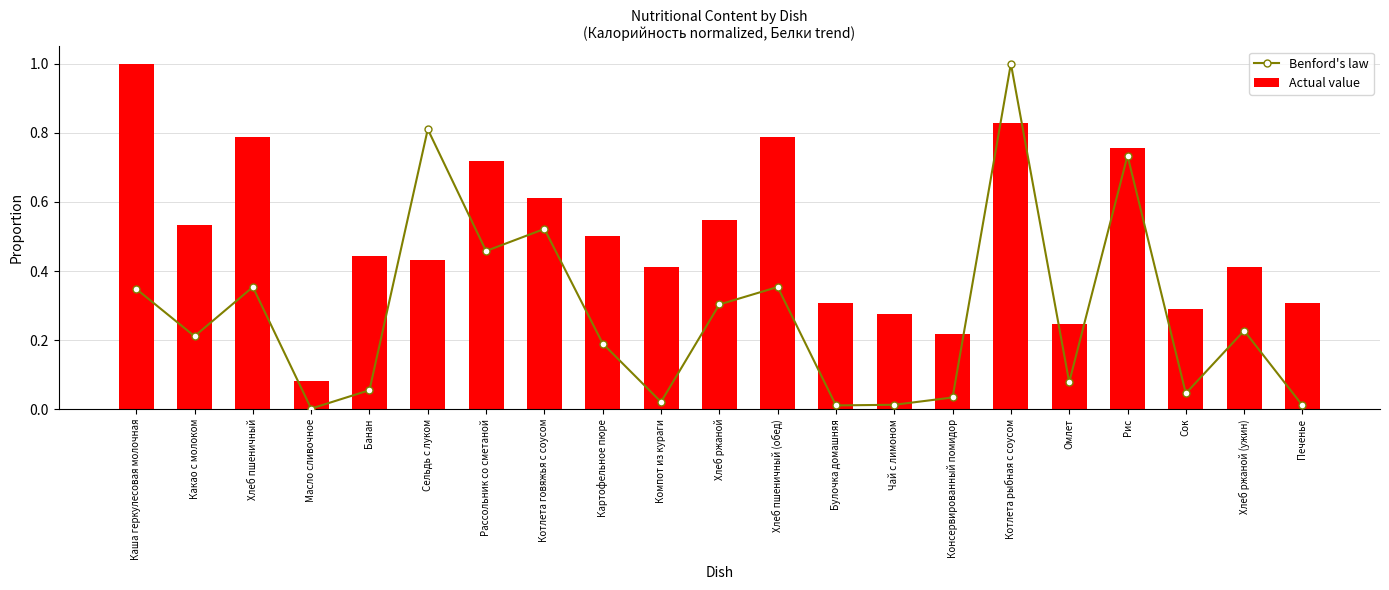

Is the value of Benford's law at Омлет greater than the value of Actual value at Сок?

No